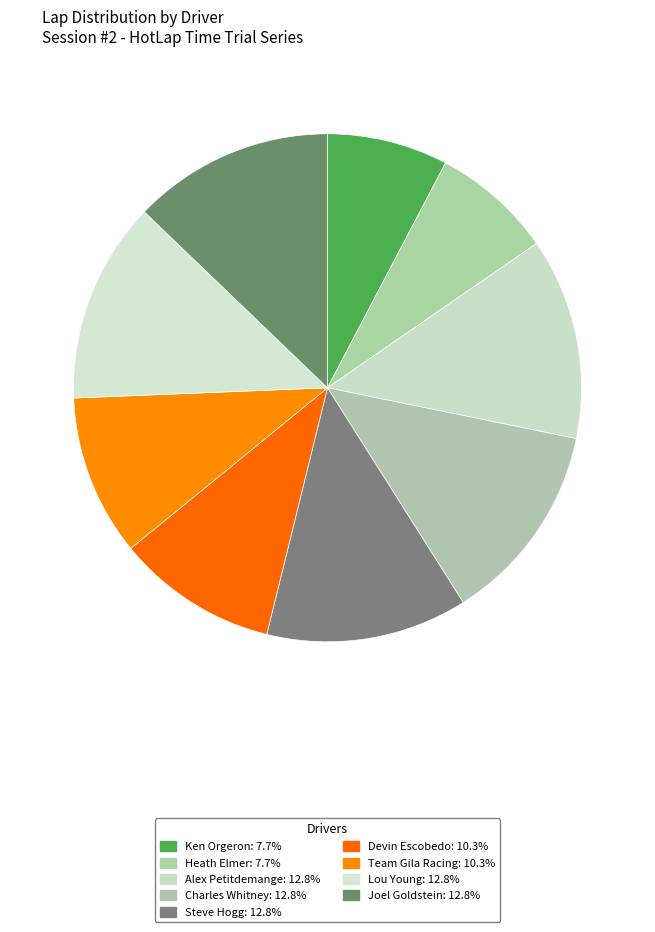

What is the ratio of the value at Devin Escobedo to the value at Charles Whitney?

0.8